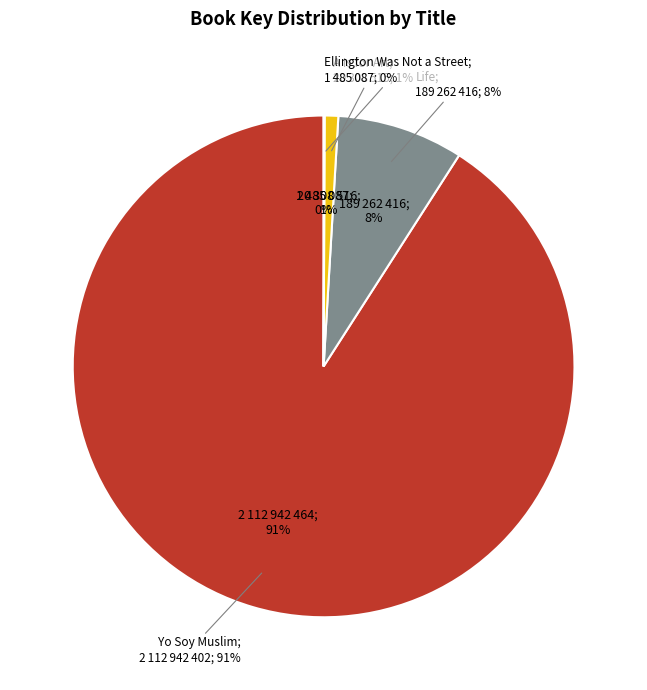

Which category has the biggest portion of the pie?

Yo Soy Muslim